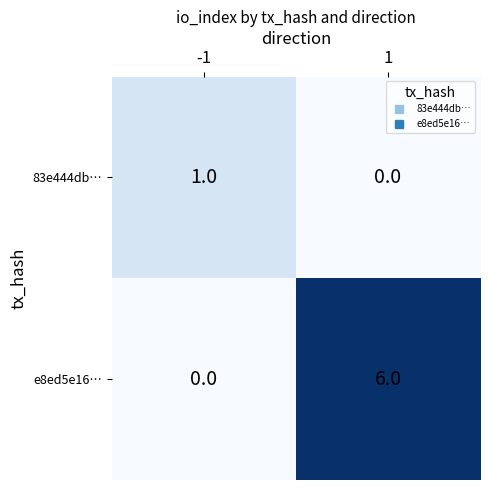

How many data points does each series have?

2